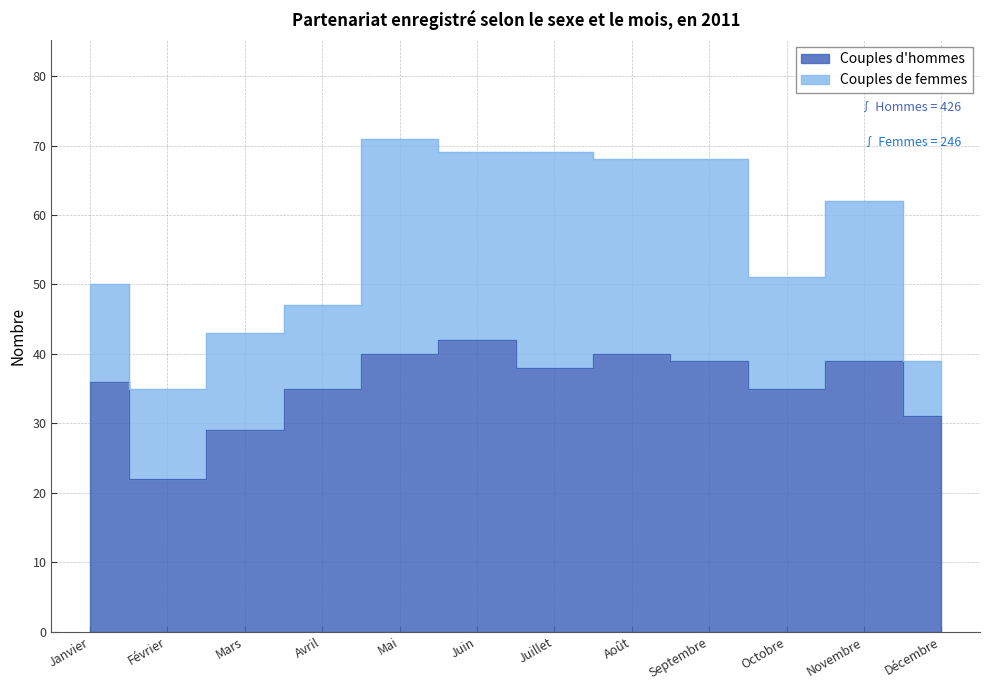

What is the sum of all values?

426